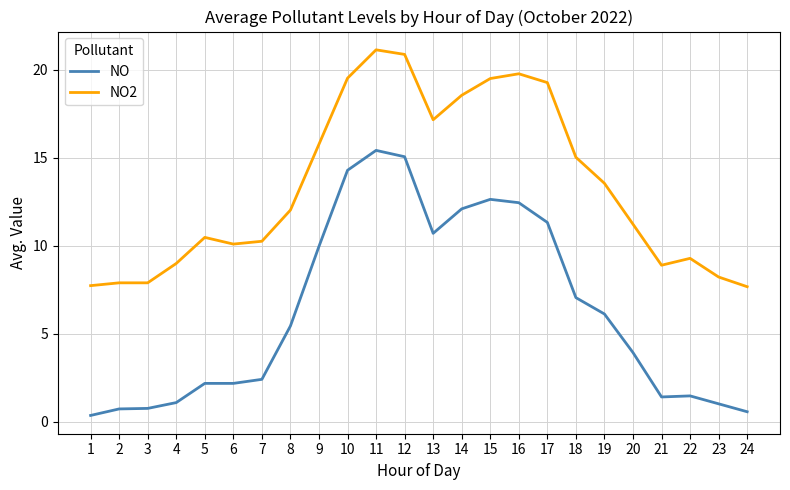

What value does the NO series have at 21?

1.4